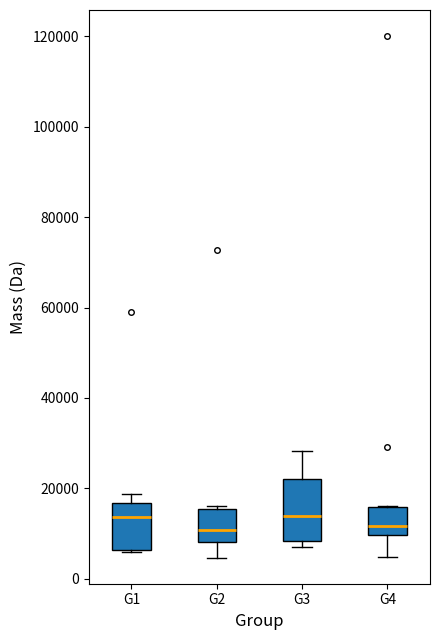

Comparing the boxes themselves (not the whiskers), which one is the tallest?

G3